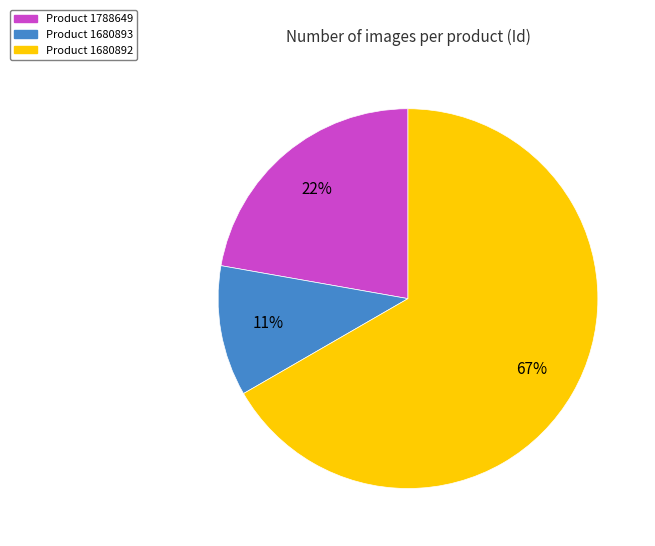

Is there a majority slice in this chart?

Yes